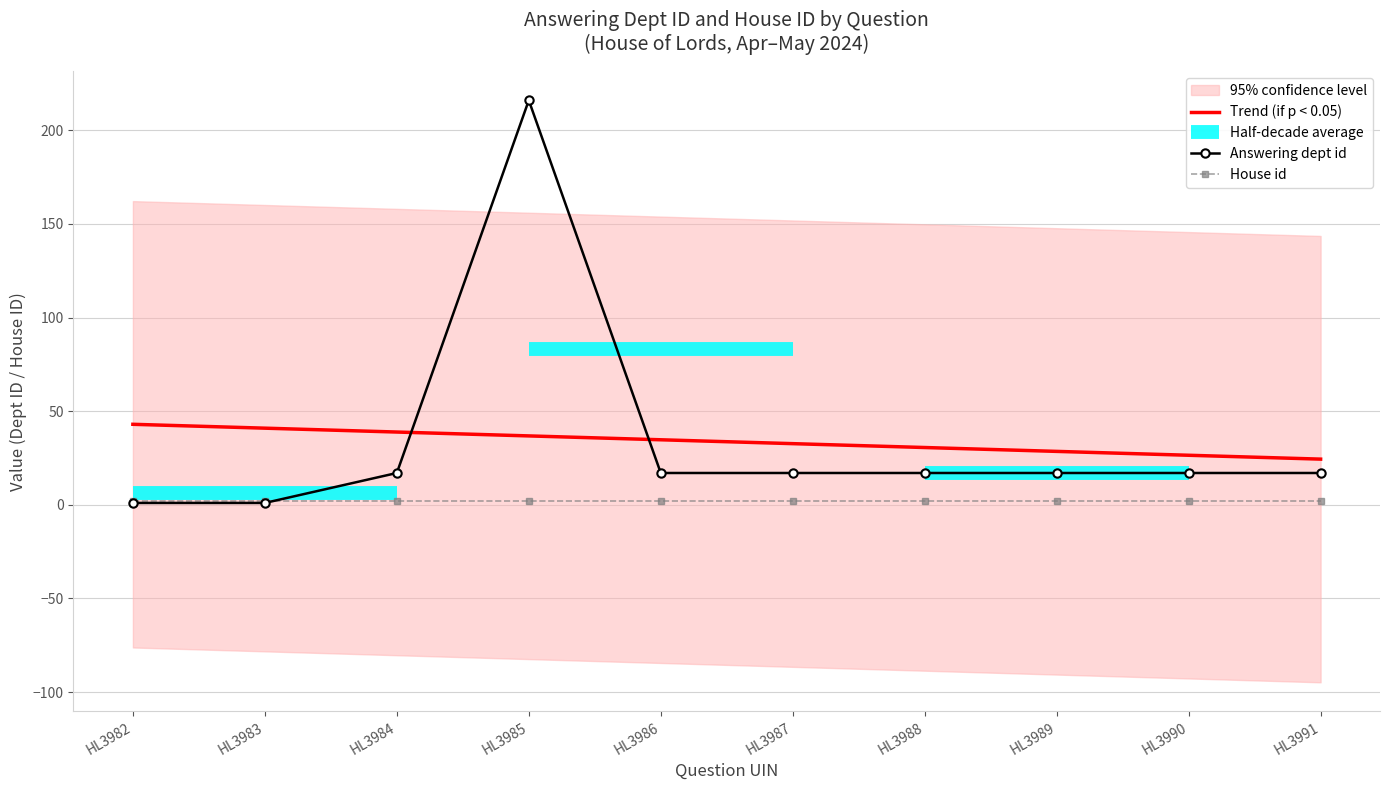

The Trend (if p < 0.05) series shows 24.4 at HL3991. True or false?

True